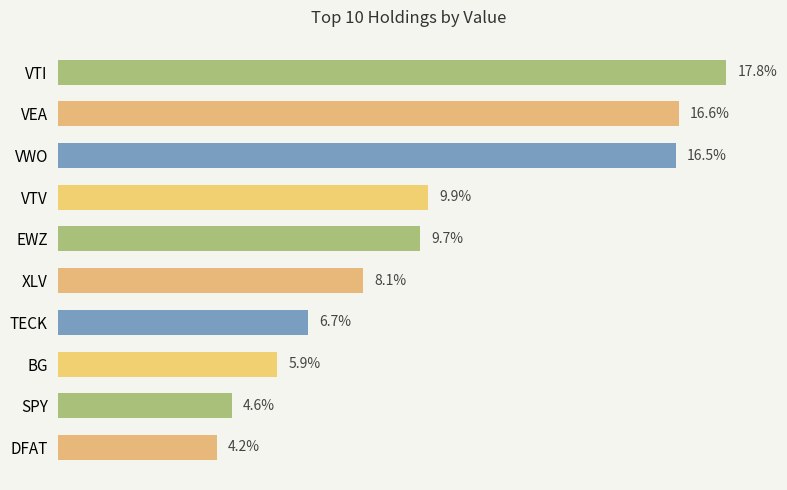

Rank the categories by value from highest to lowest.

VTI, VEA, VWO, VTV, EWZ, XLV, TECK, BG, SPY, DFAT